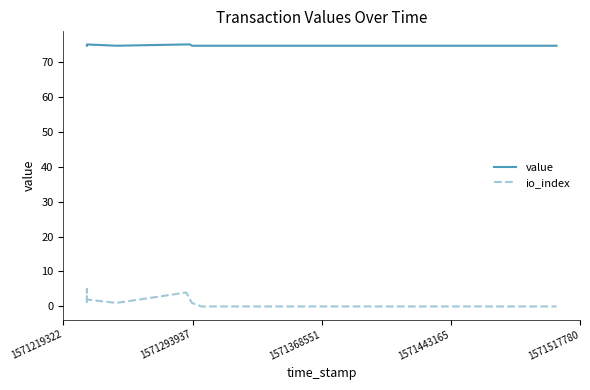

True or false: io_index has more than 0 points higher than both neighbors.

True